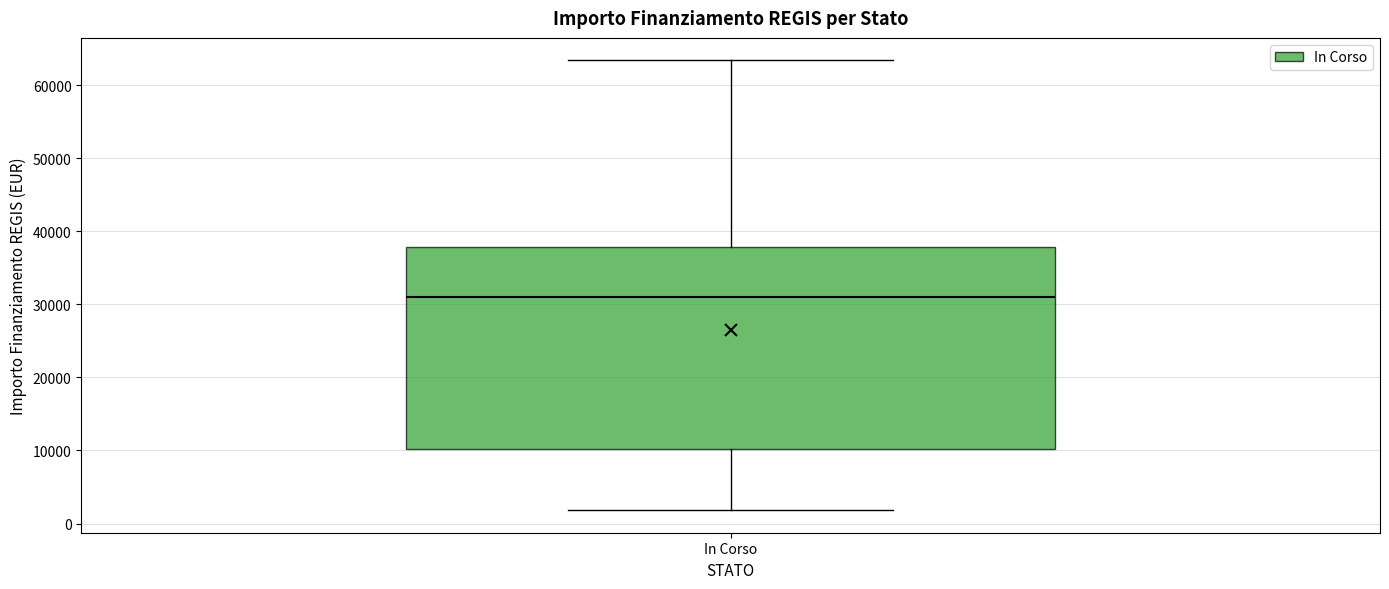

Transcribe this box plot: give where the median line is, the range the box spans, and where the two whiskers end, as read against the y-axis. The values are not printed on the chart, so give them approximately, as read against the axis.

median 31000, box 10000 to 38000, whiskers 2000 to 63000